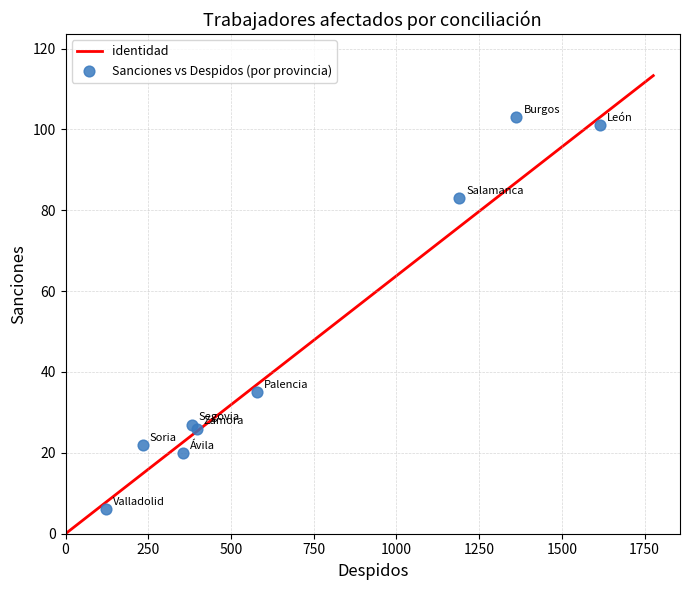

What Y value in the scatter plot is closest to 54?

35